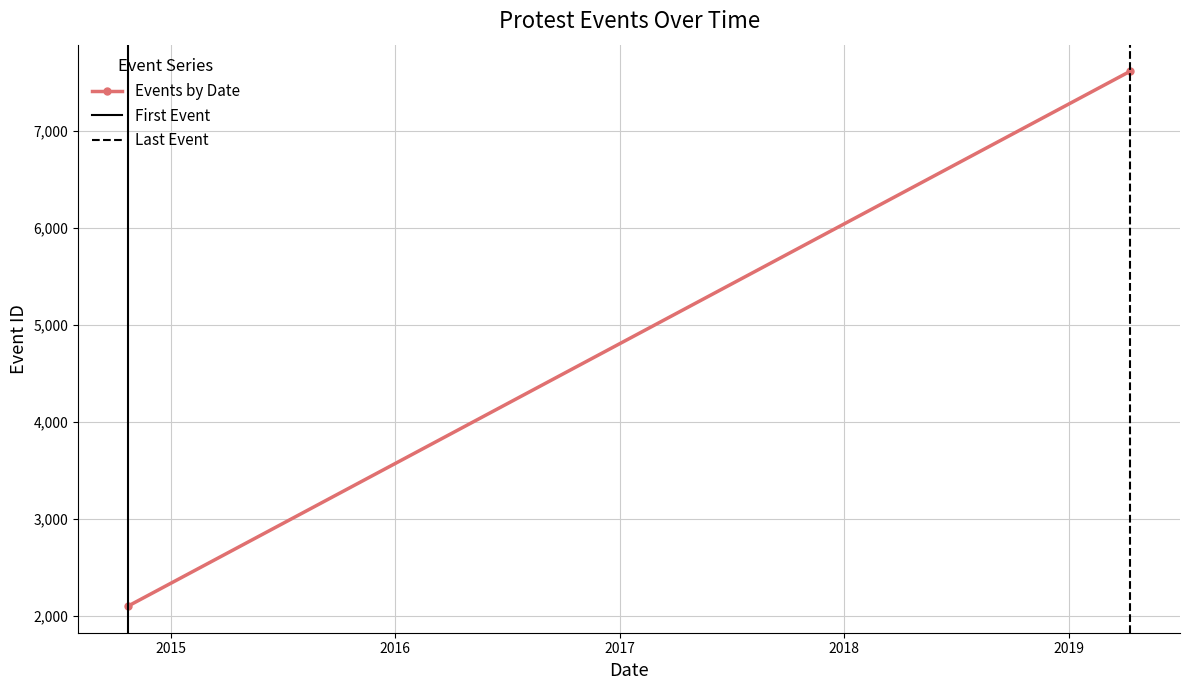

How many positive values does the First Event series have?

1